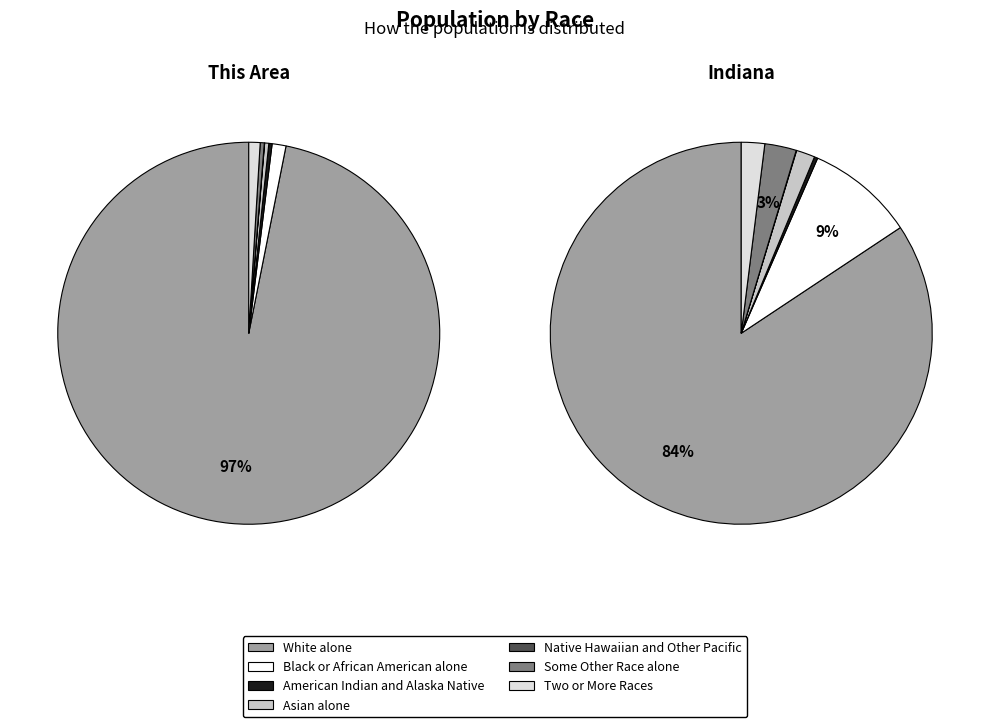

Is Native Hawaiian and Other Pacific the majority of the pie?

No